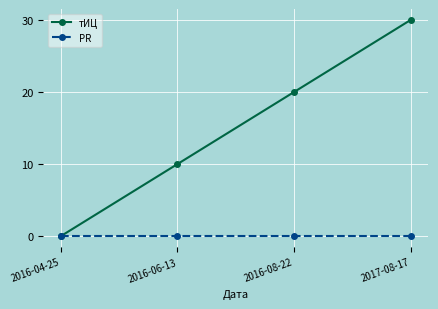

Rank the series by their maximum value, from highest to lowest.

тИЦ, PR